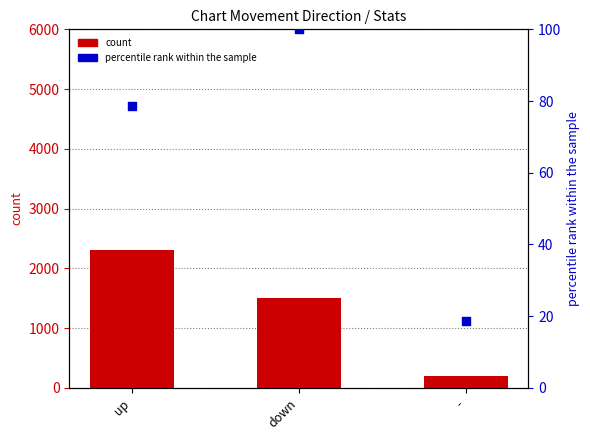

Is the value of percentile rank within the sample at down greater than the value of count at down?

No